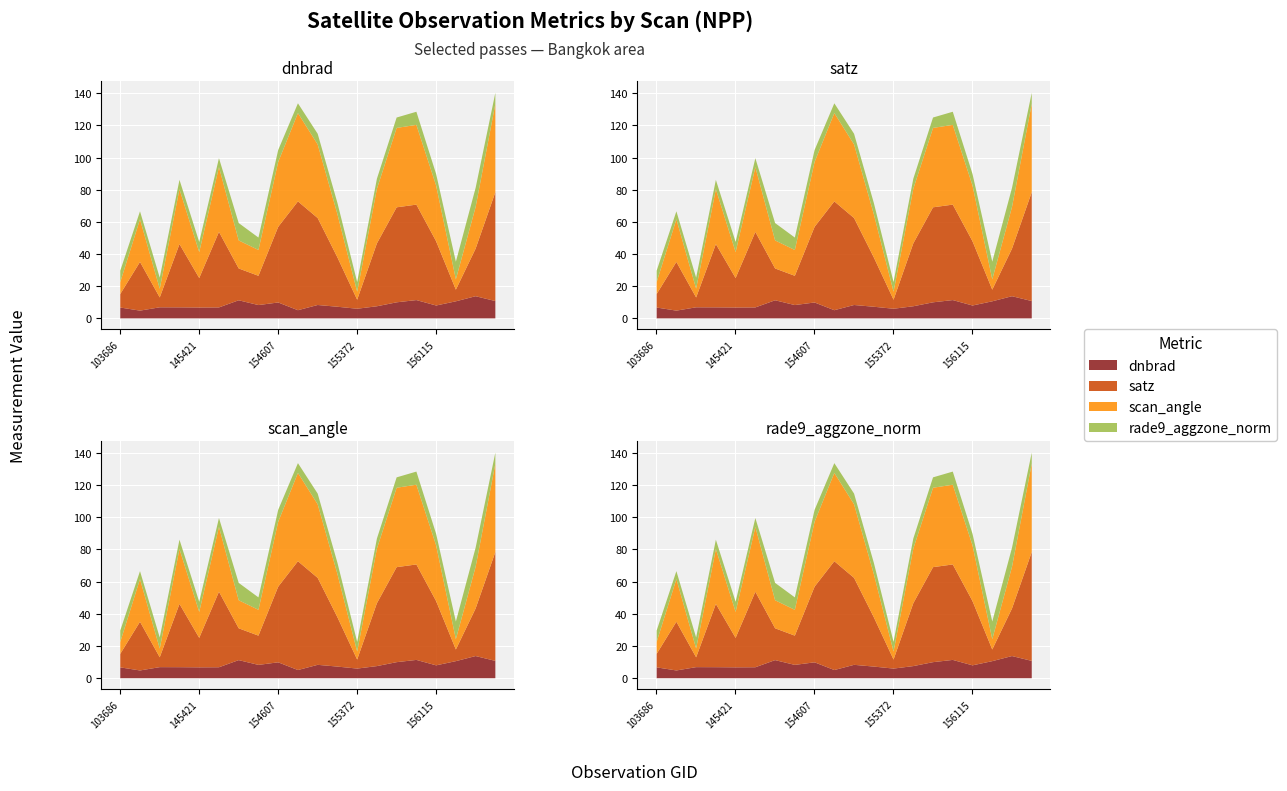

True or false: satz and scan_angle cross at least once.

False